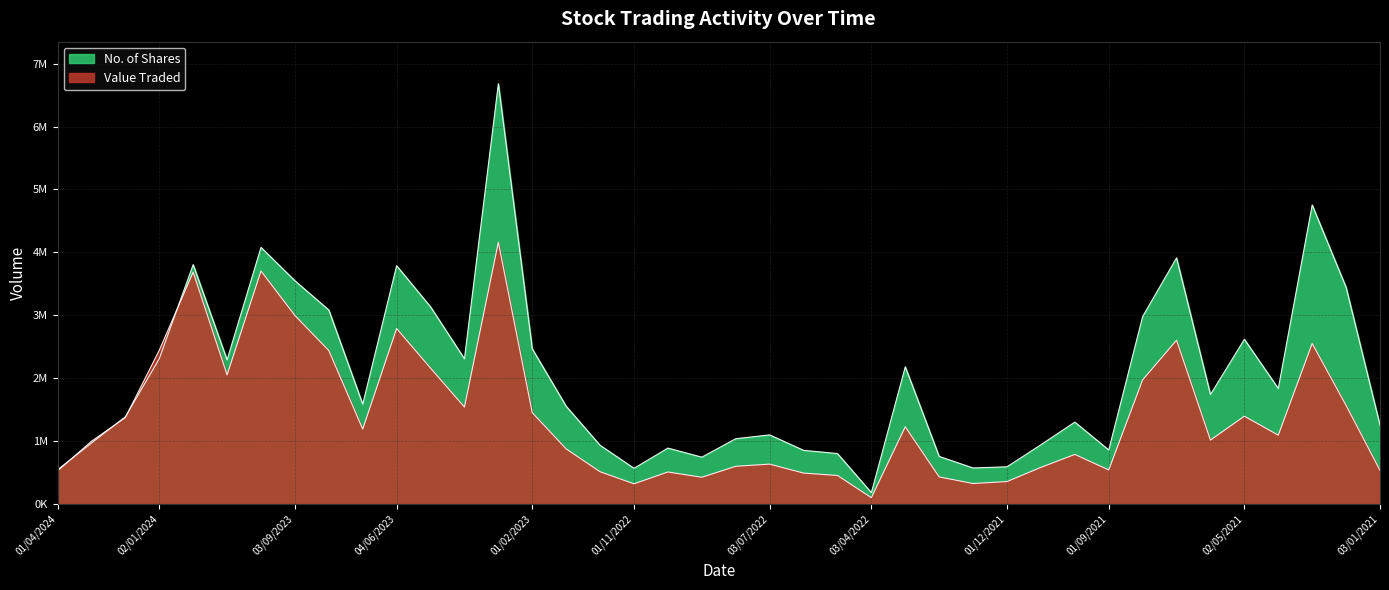

What is the sum of the Value Traded values at 03/09/2023 and 02/01/2023?

3873894